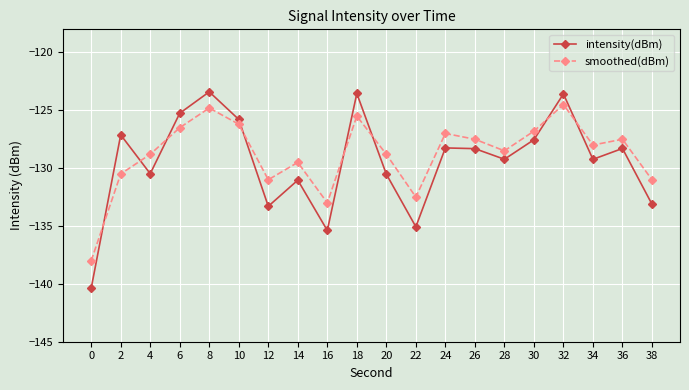

Between 22 and 26, which series saw the biggest shift?

intensity(dBm)